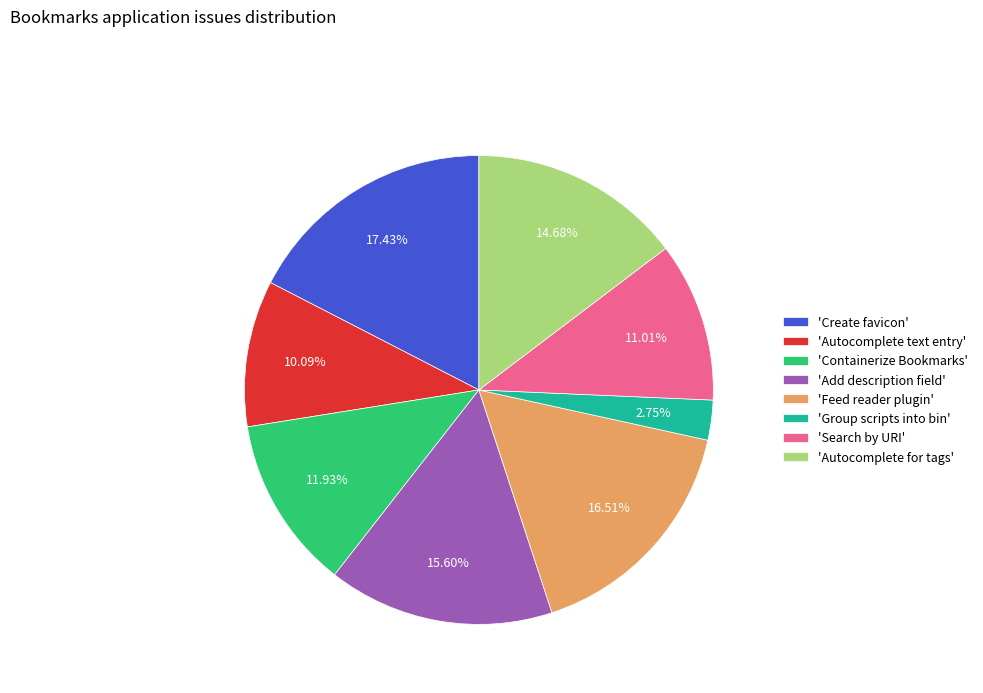

Rank the categories by value from lowest to highest.

'Group scripts into bin', 'Autocomplete text entry', 'Search by URI', 'Containerize Bookmarks', 'Autocomplete for tags', 'Add description field', 'Feed reader plugin', 'Create favicon'